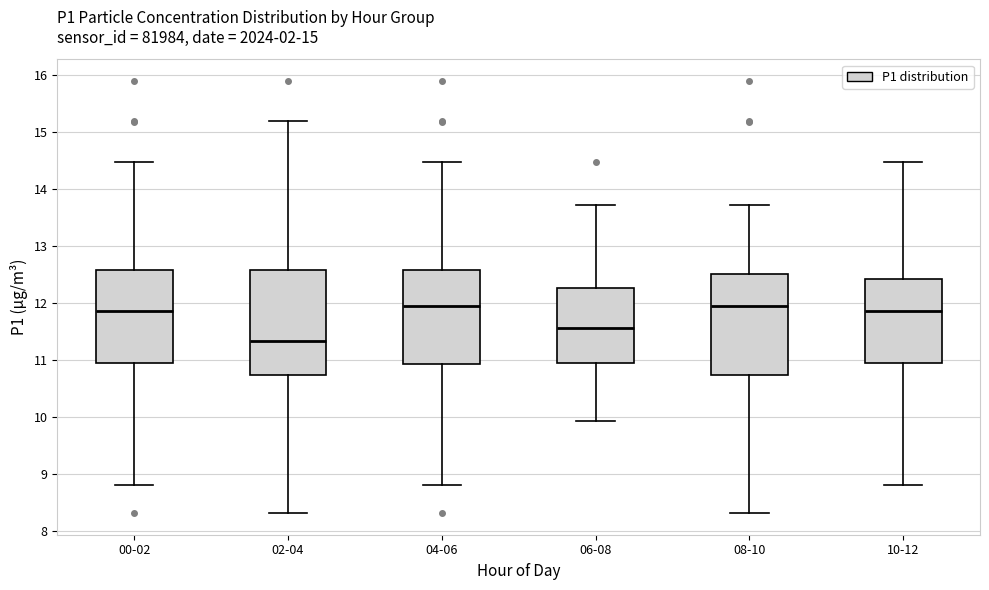

Which box has the lowest median line?

02-04